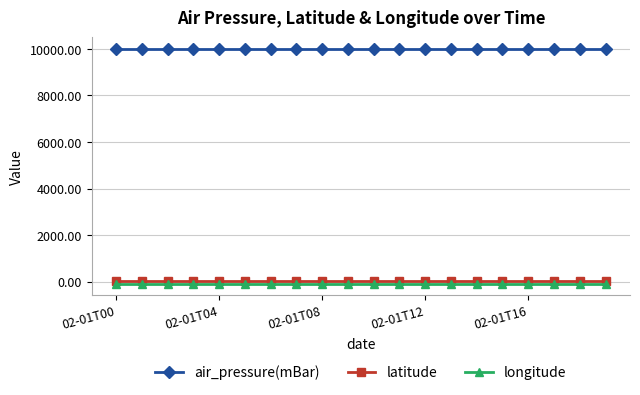

What is the sum of all longitude values?

-1809.7